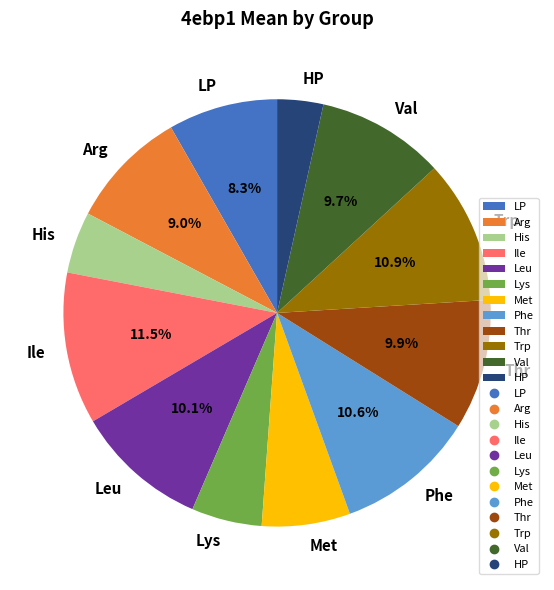

Which category has the biggest portion of the pie?

Ile